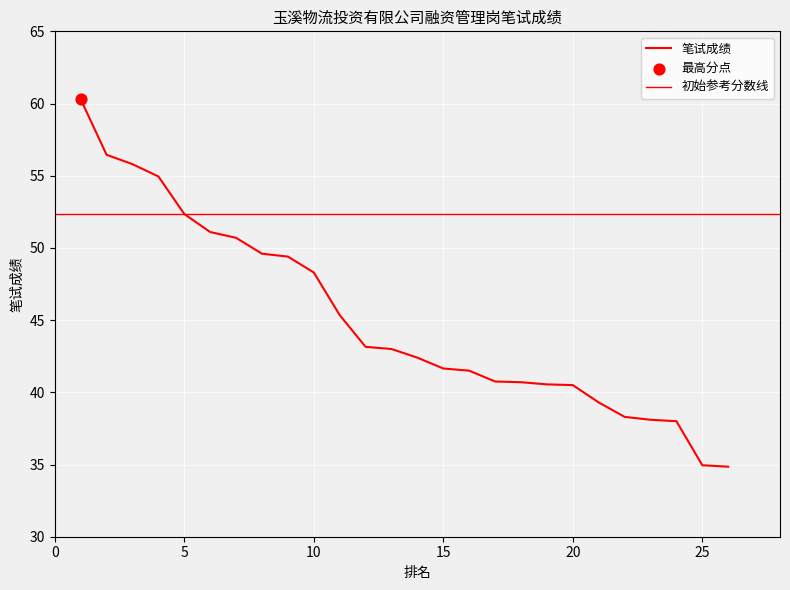

Which has a higher value, 10 or 11?

10